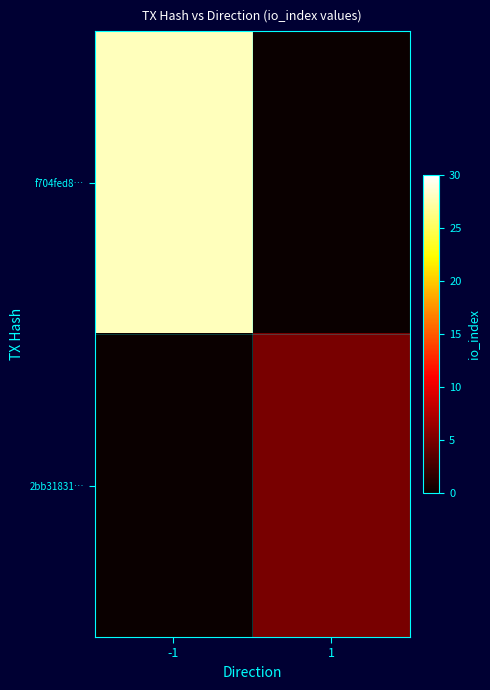

Reading right to left, transcribe all the data shown in this chart.

f704fed8…: 1=0	-1=28
2bb31831…: 1=5	-1=0